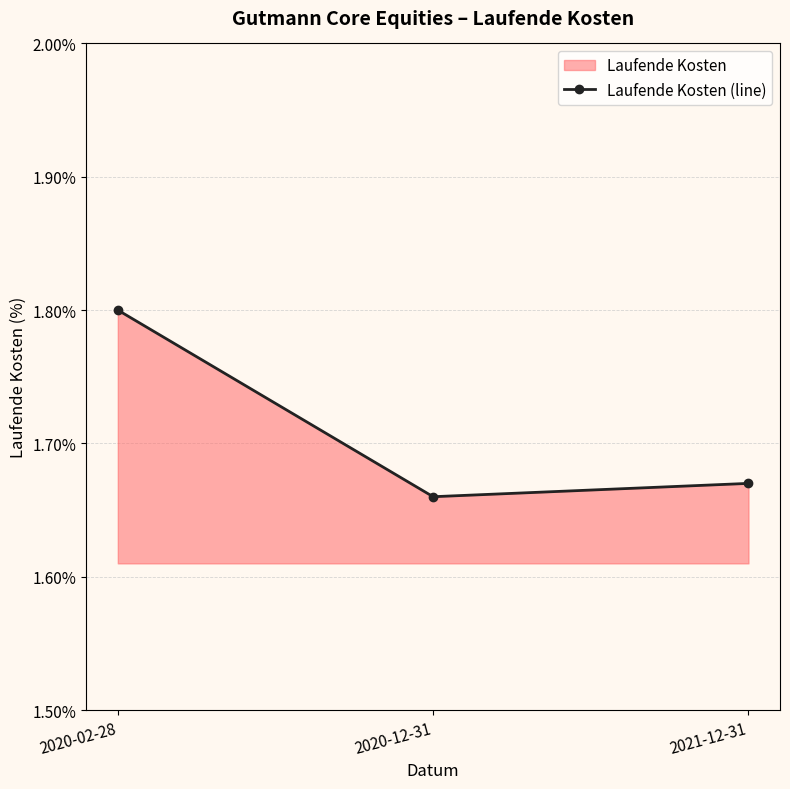

True or false: the data shows 0.7 at 2020-02-28.

False